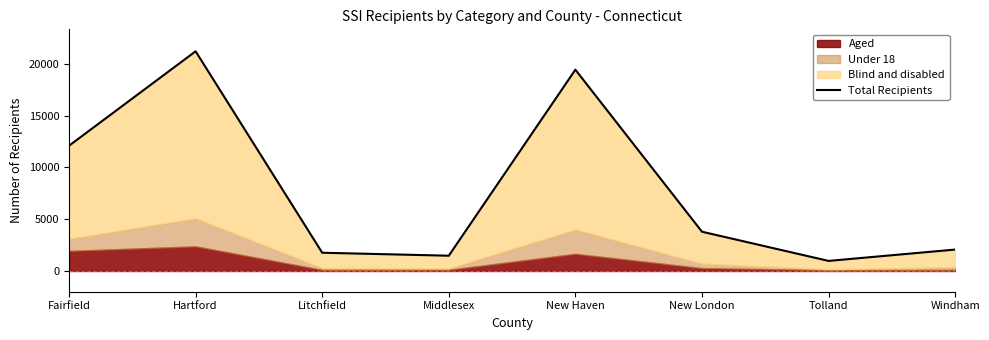

True or false: the data shows 7487 at Hartford.

False